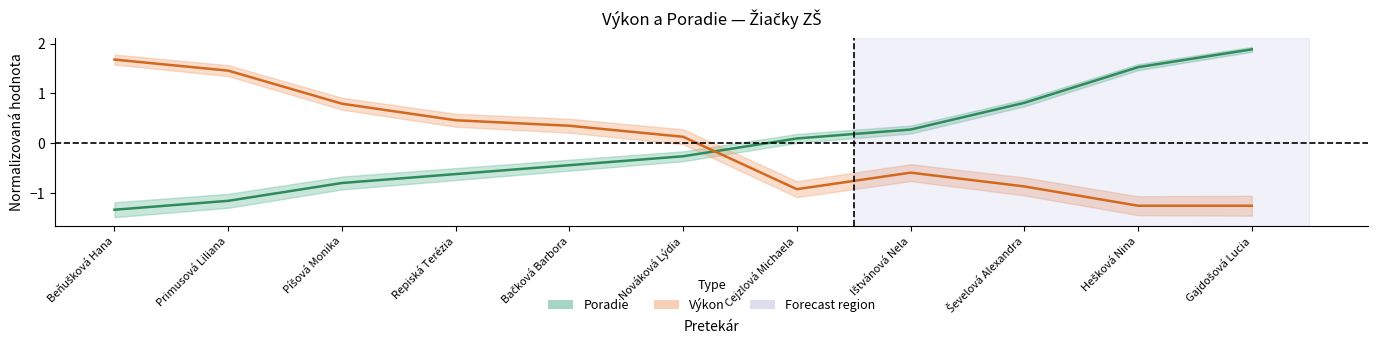

What is the difference between the highest and lowest values at Cejzlová Michaela?

1.0